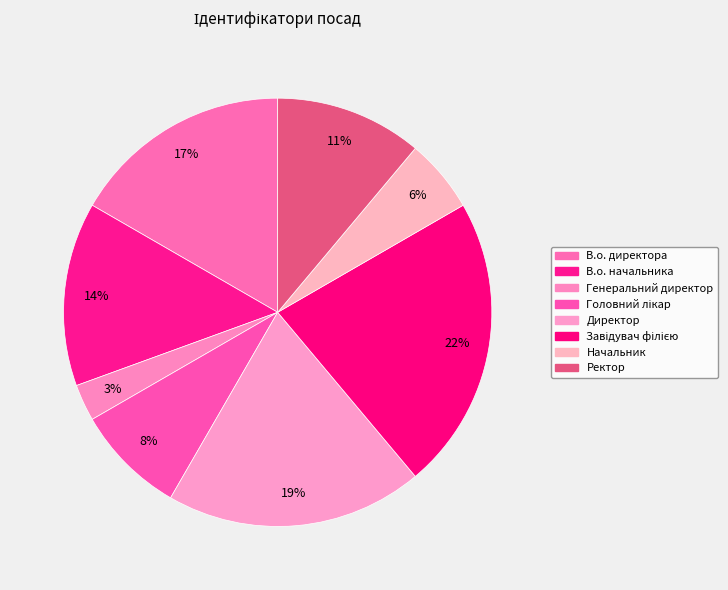

Does Генеральний директор represent more than half of the total?

No